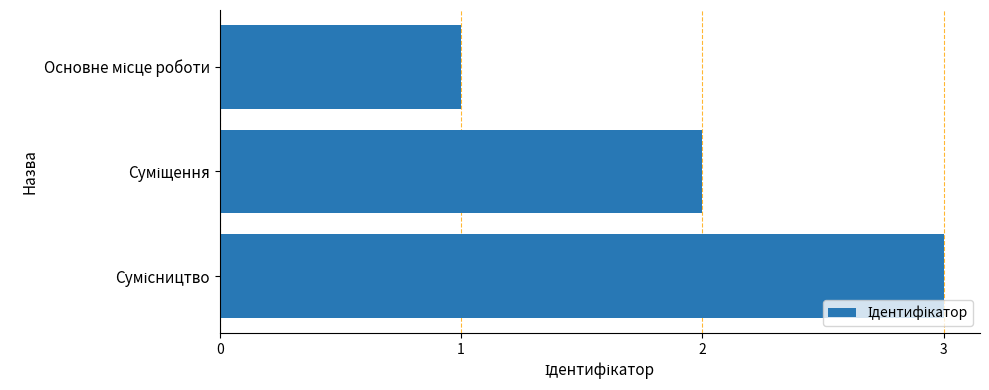

What is the sum of all values?

6